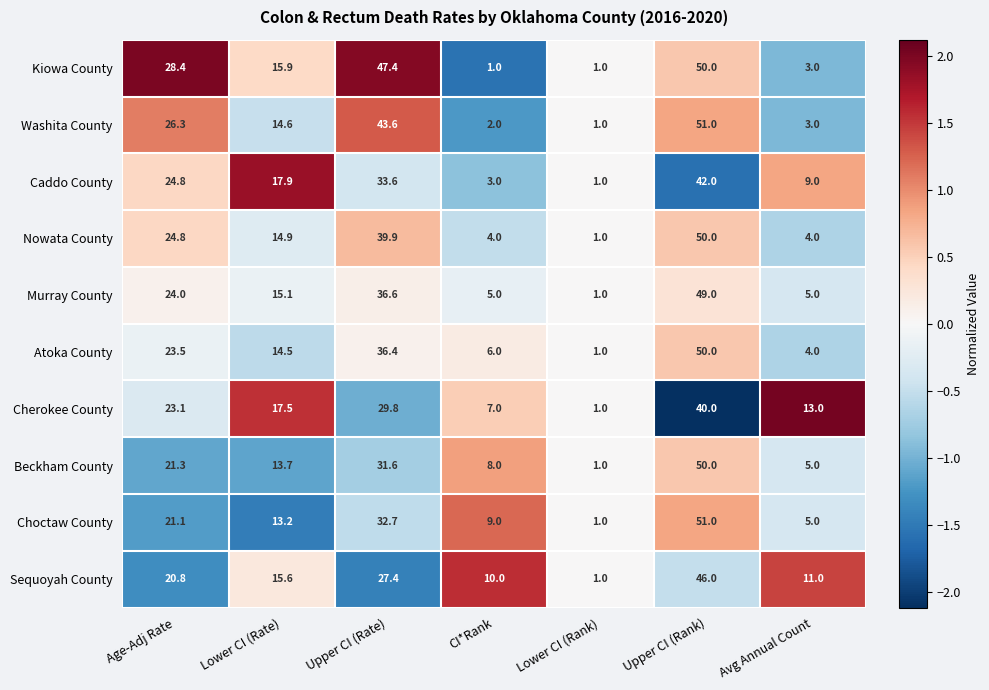

The value of Kiowa County at Lower CI (Rank) is 0.3. True or false?

False